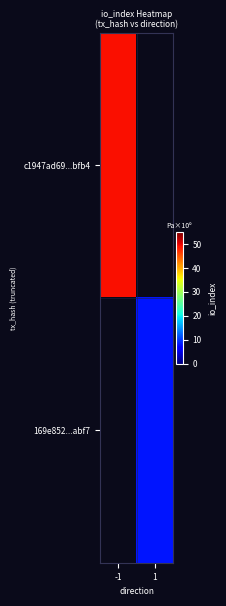

What is the lowest value of the c1947ad69...bfb4 series?

49.0